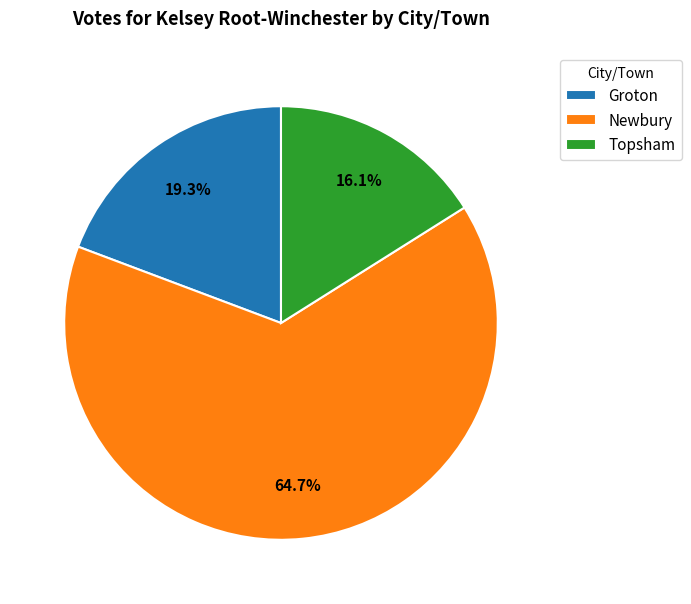

To the nearest percent, what percentage of the pie is Groton?

19%